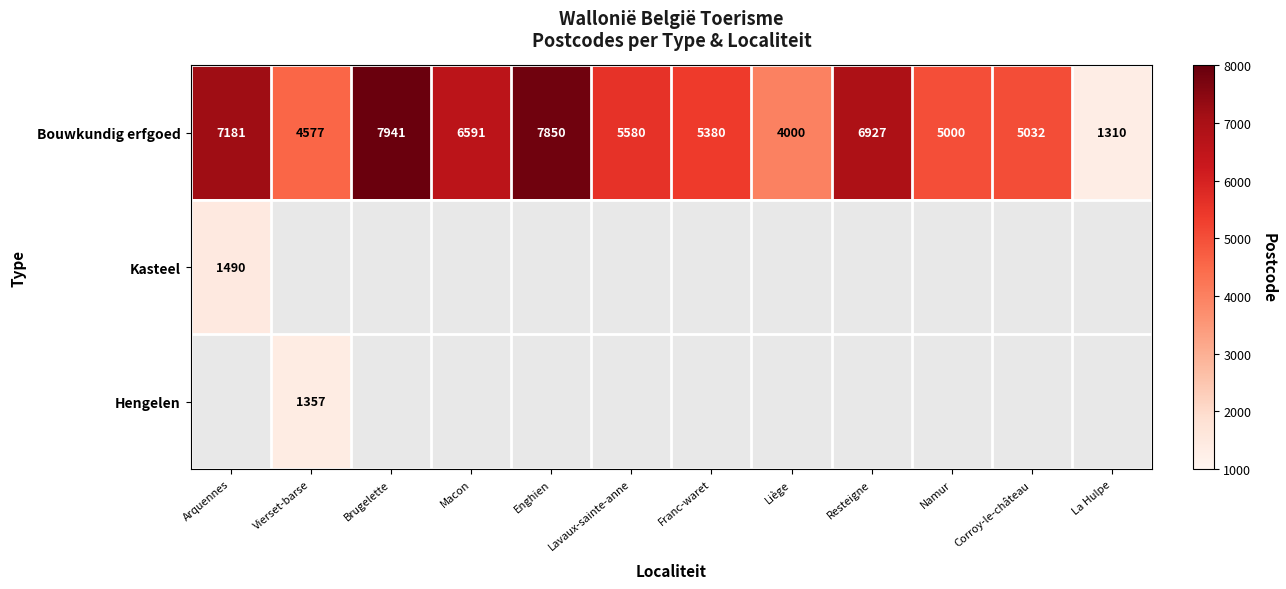

At how many categories does at least one series exceed 7402?

2